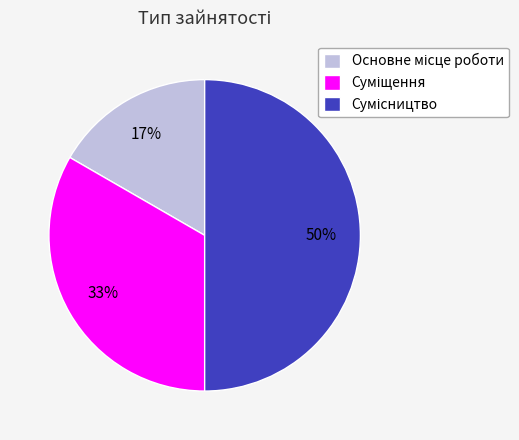

To the nearest percent, what is the difference between the largest and smallest slice percentages?

33%